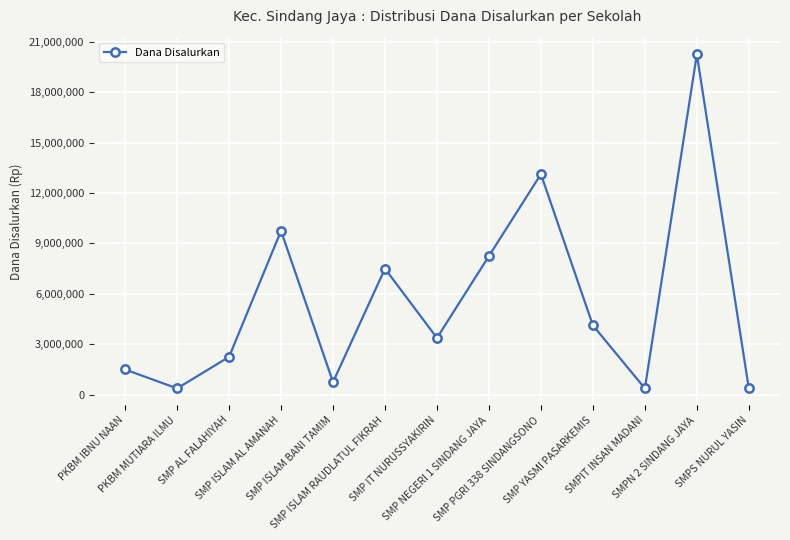

True or false: the data shows 375000 at PKBM MUTIARA ILMU.

True